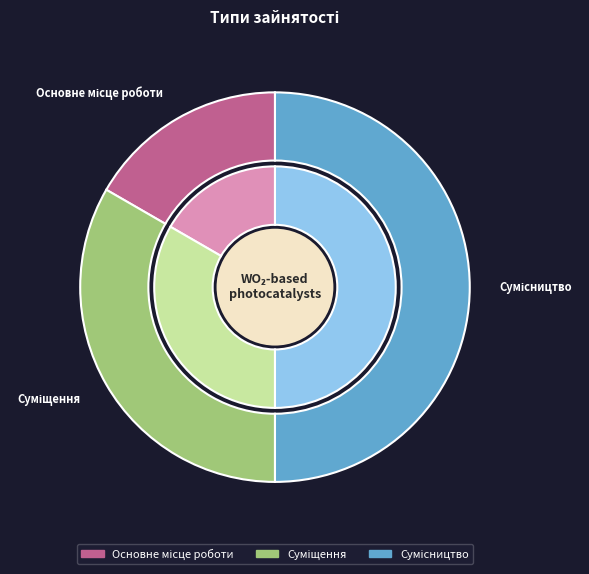

What is the change in value from Основне місце роботи to Суміщення?

+1